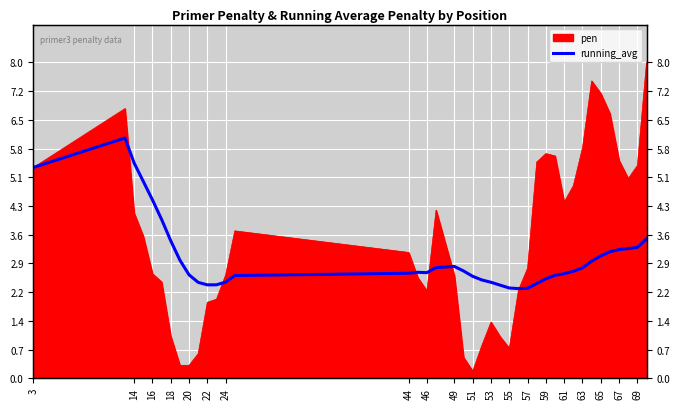

What is the difference between the values at 38 and 61?

0.6